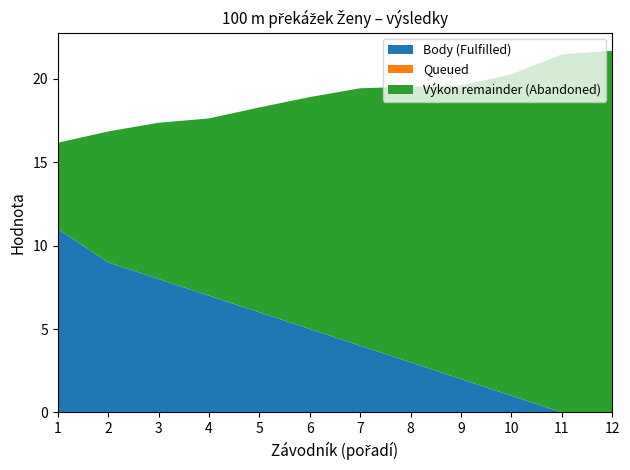

What is the total value across all series at 7?

19.4